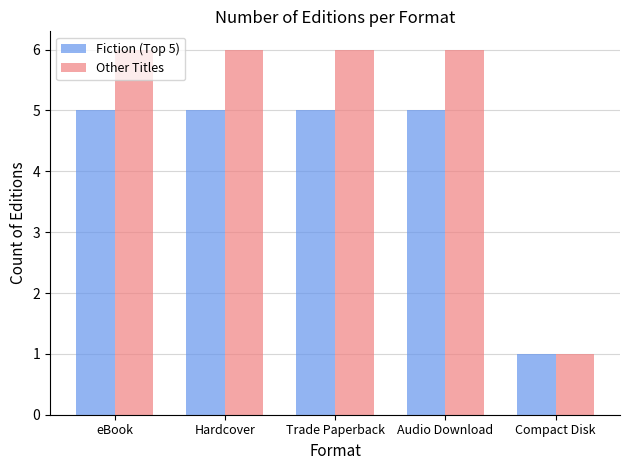

How many Other Titles values are between 6 and 7?

4